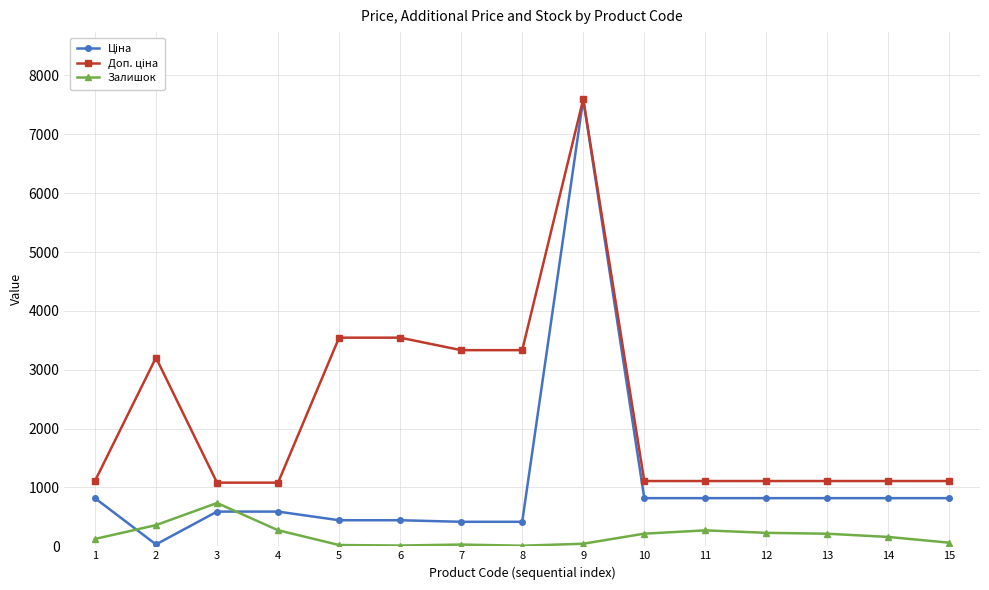

Does the chart display data point markers on the line(s)?

Yes